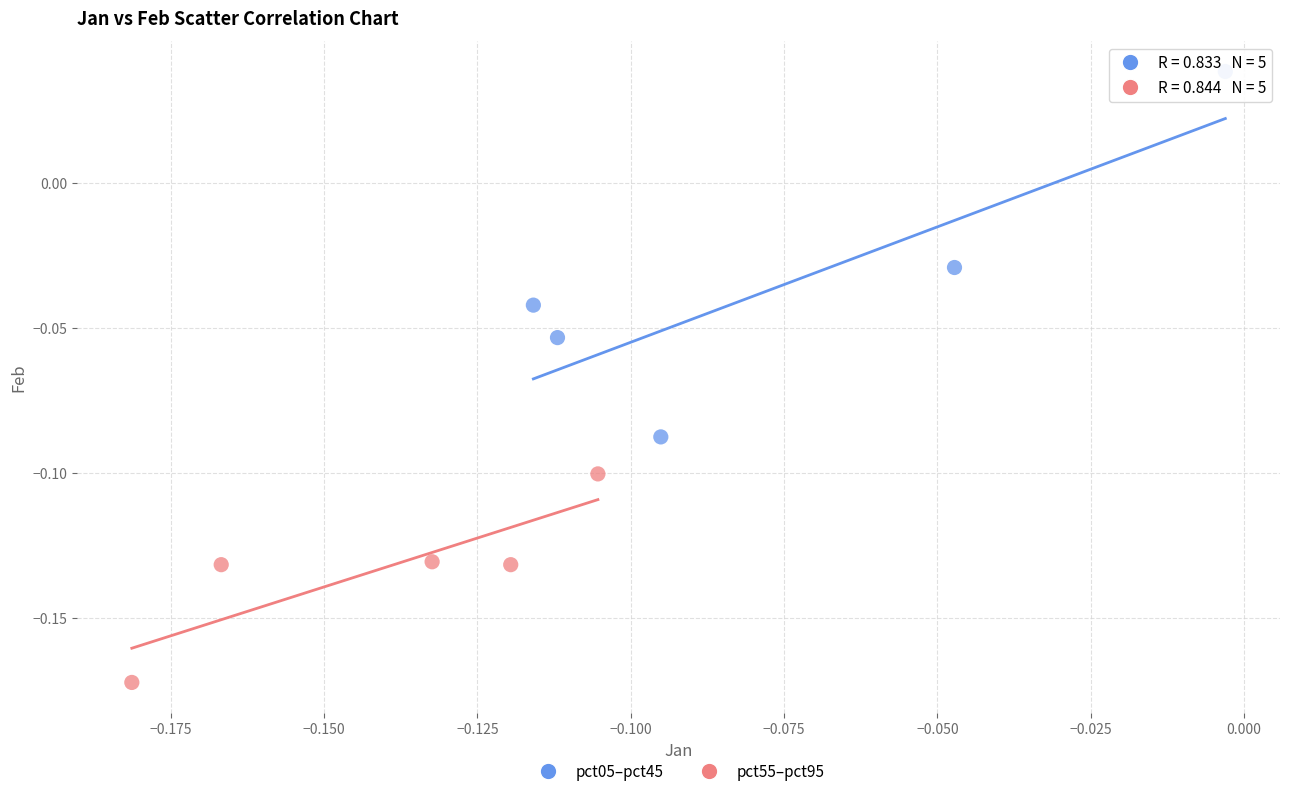

Which series has the widest spread of Y values?

pct05–pct45